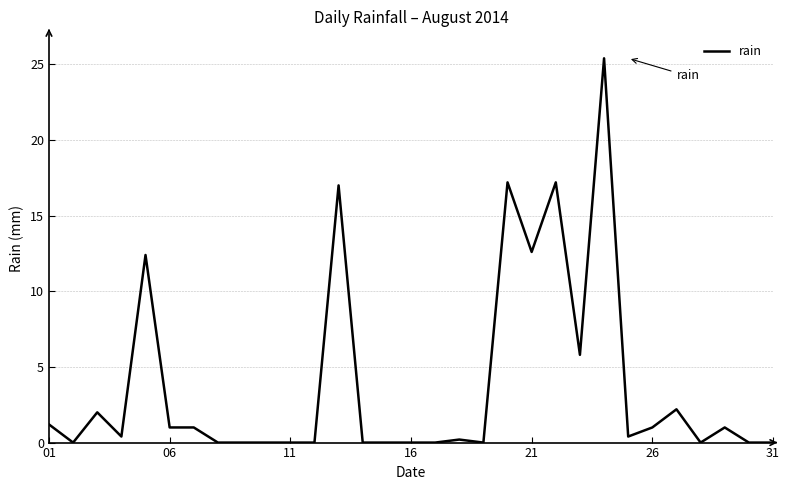

What is the maximum value shown in the chart?

25.4